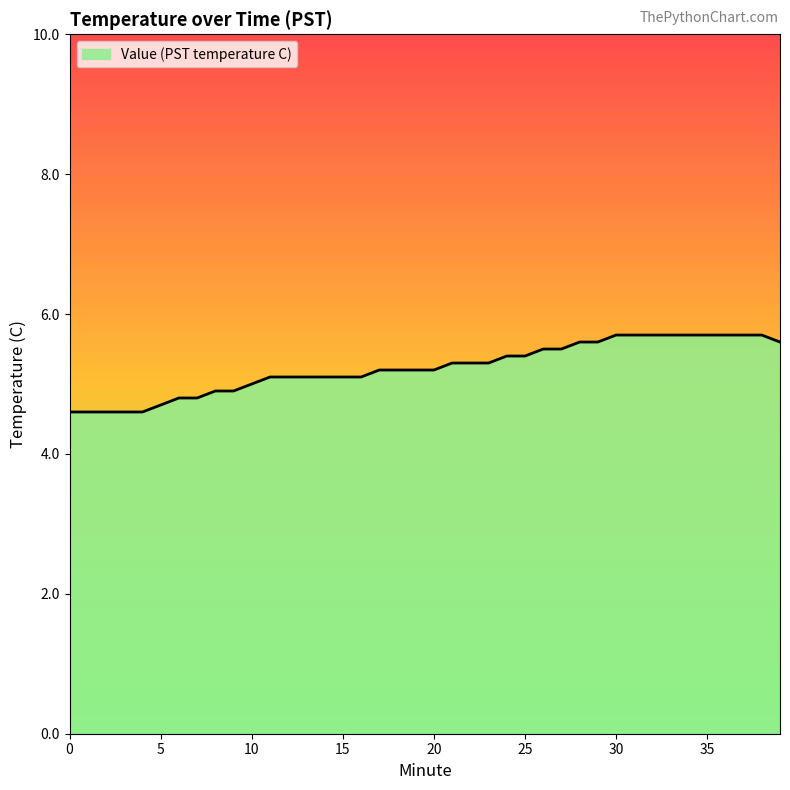

What is the smallest value displayed?

4.6